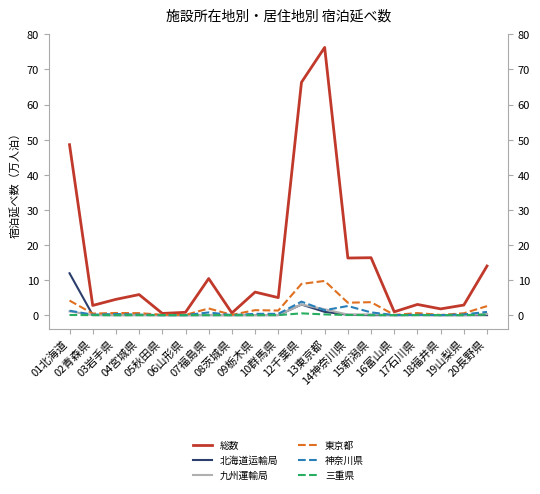

What is the difference between the 東京都 values at 16富山県 and 17石川県?

0.5